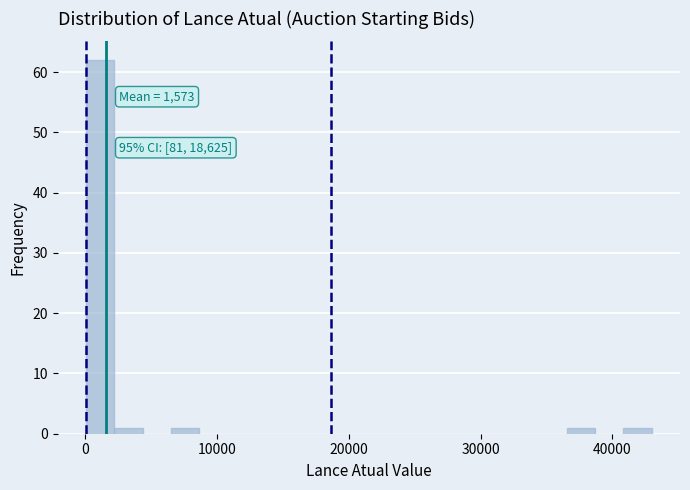

Around what value on the x-axis is the tallest bar? Give the approximate position of its centre, as read against the axis.

1000